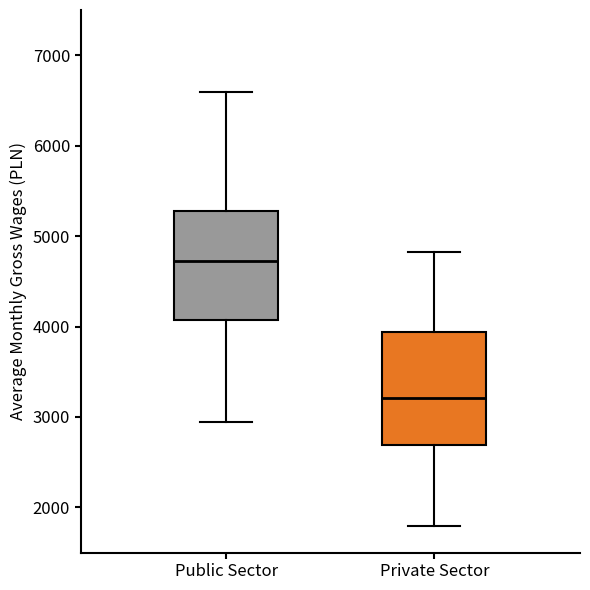

Reading left to right, transcribe this box plot: for each box, give where its median line is, the range the box spans, and where its two whiskers end, as read against the y-axis. The values are not printed on the chart, so give them approximately, as read against the axis.

Public Sector: median 4700, box 4100 to 5300, whiskers 2900 to 6600
Private Sector: median 3200, box 2700 to 3900, whiskers 1800 to 4800